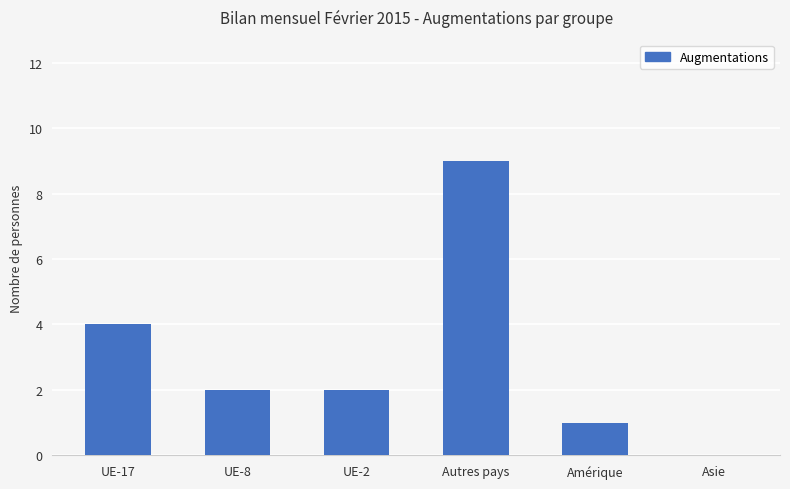

Which label corresponds to the largest value in the chart?

Autres pays